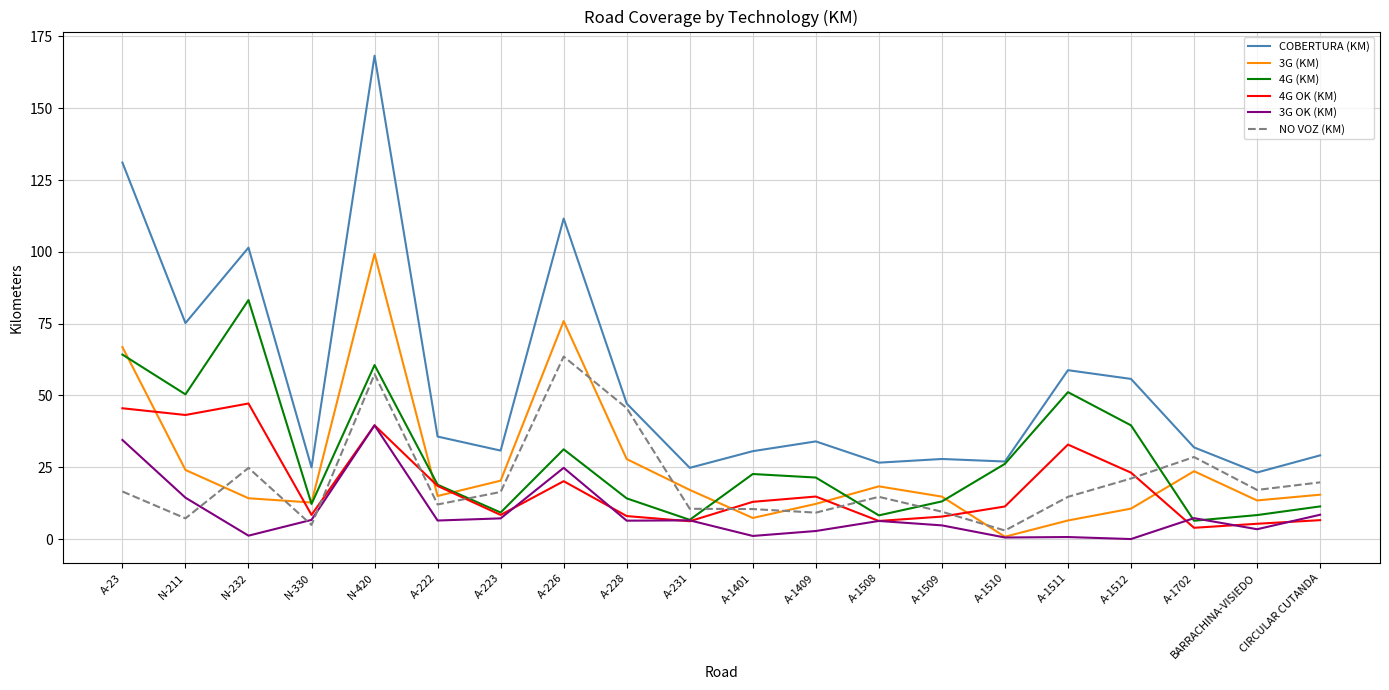

Which series has the largest range (max minus min)?

COBERTURA (KM)